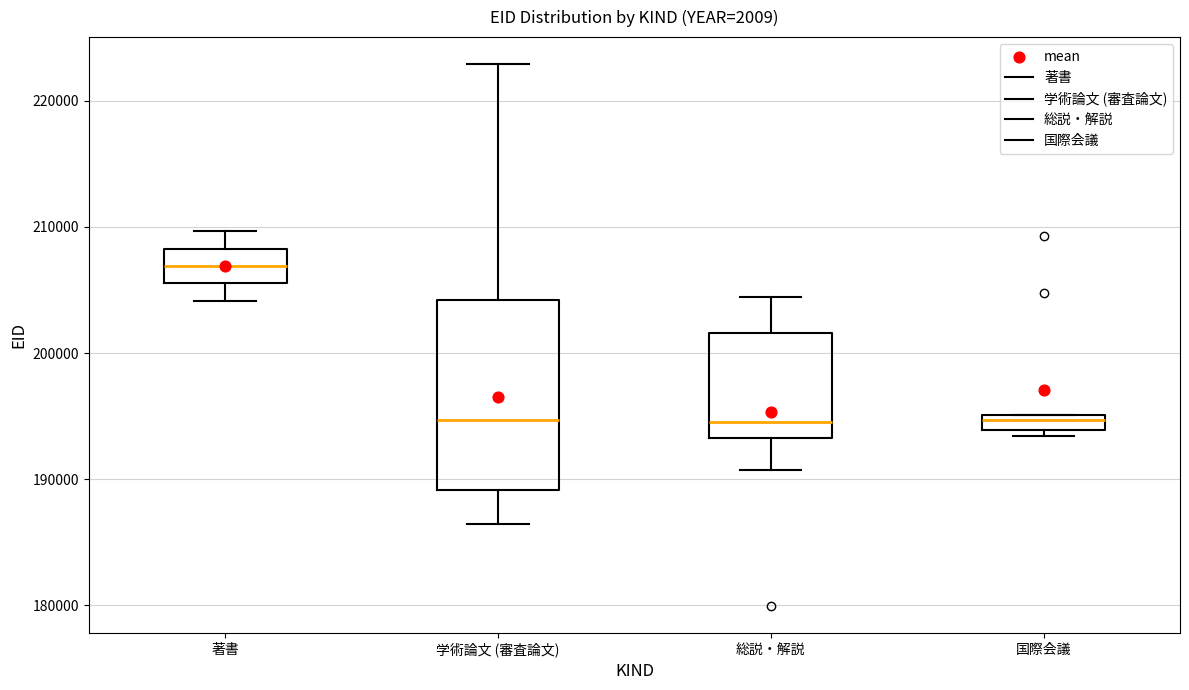

Comparing the boxes themselves (not the whiskers), which one is the tallest?

学術論文 (審査論文)